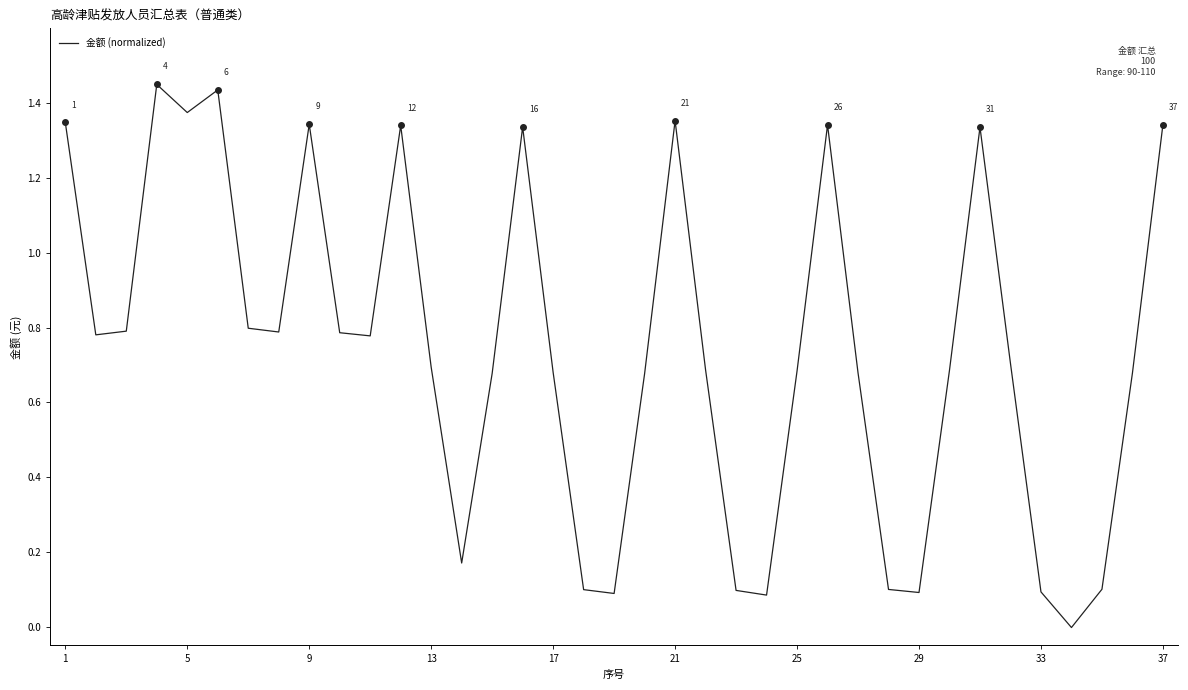

What is the difference between the maximum and minimum values?

1.5